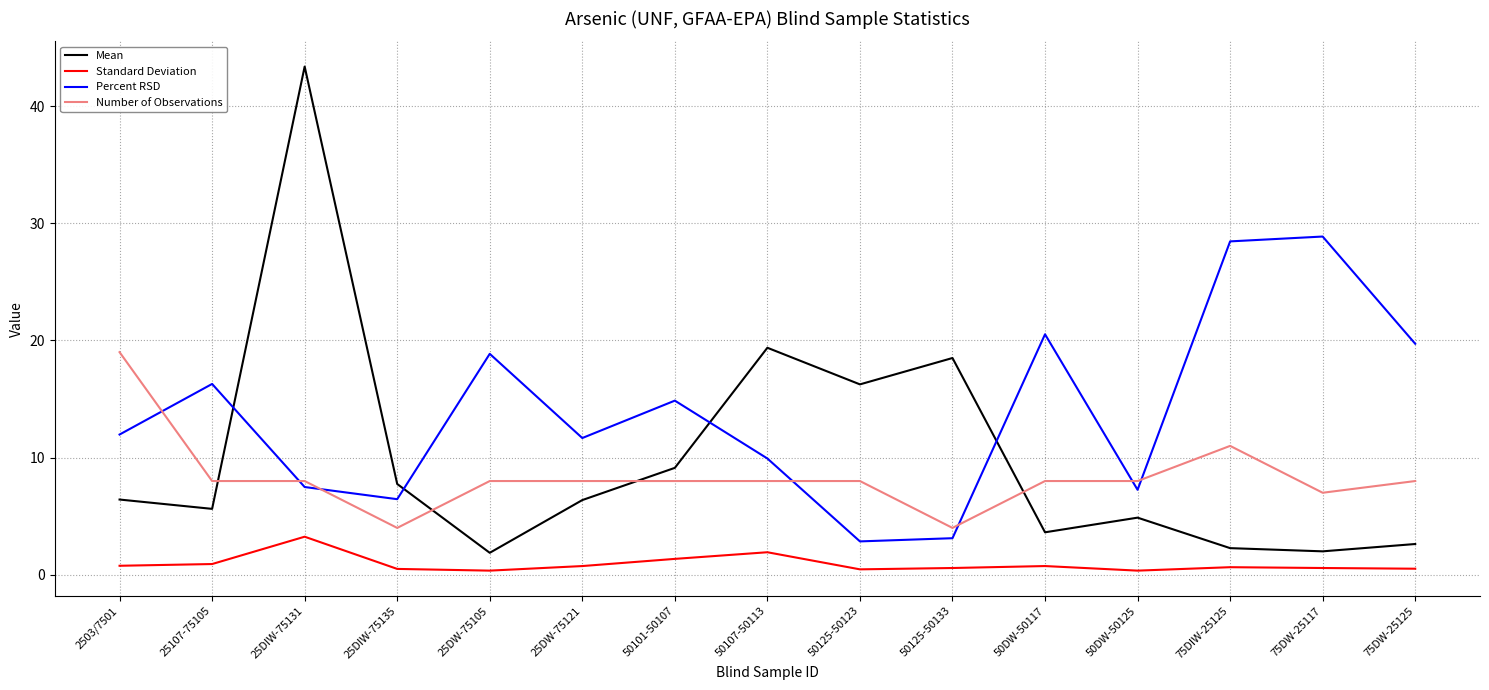

What position from the left is 25DW-75121?

6